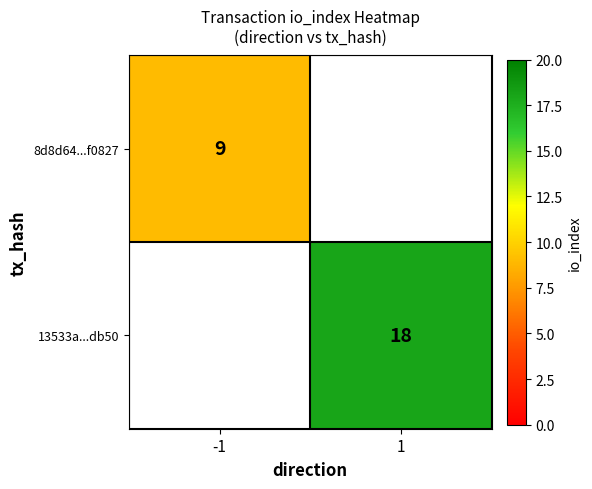

The value of 8d8d64...f0827 at -1 is 15. True or false?

False